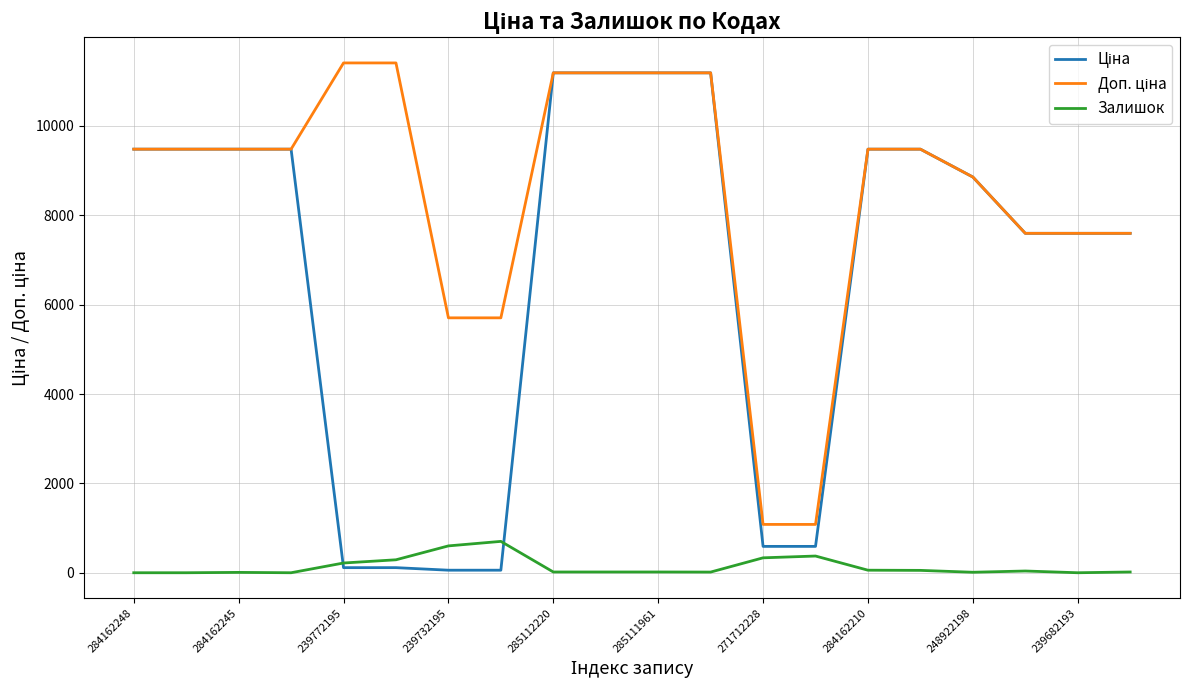

Rank the series by their maximum value, from lowest to highest.

Залишок, Ціна, Доп. ціна